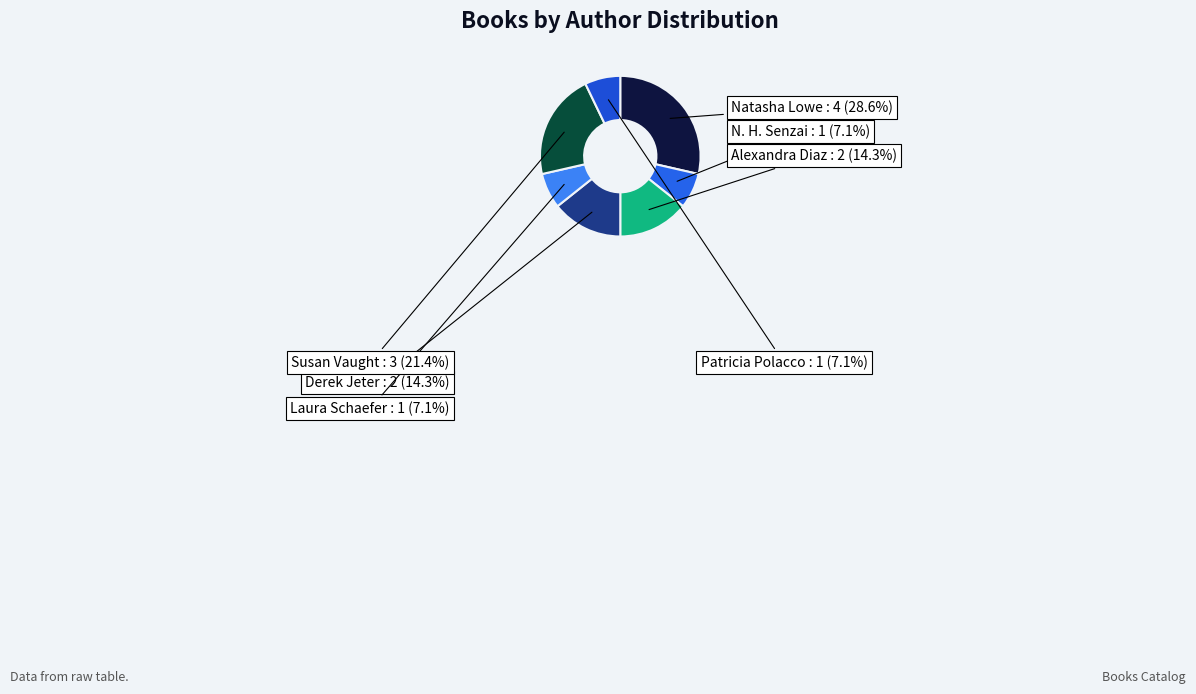

Rank the categories by value from highest to lowest.

Natasha Lowe, Susan Vaught, Alexandra Diaz, Derek Jeter, N. H. Senzai, Laura Schaefer, Patricia Polacco